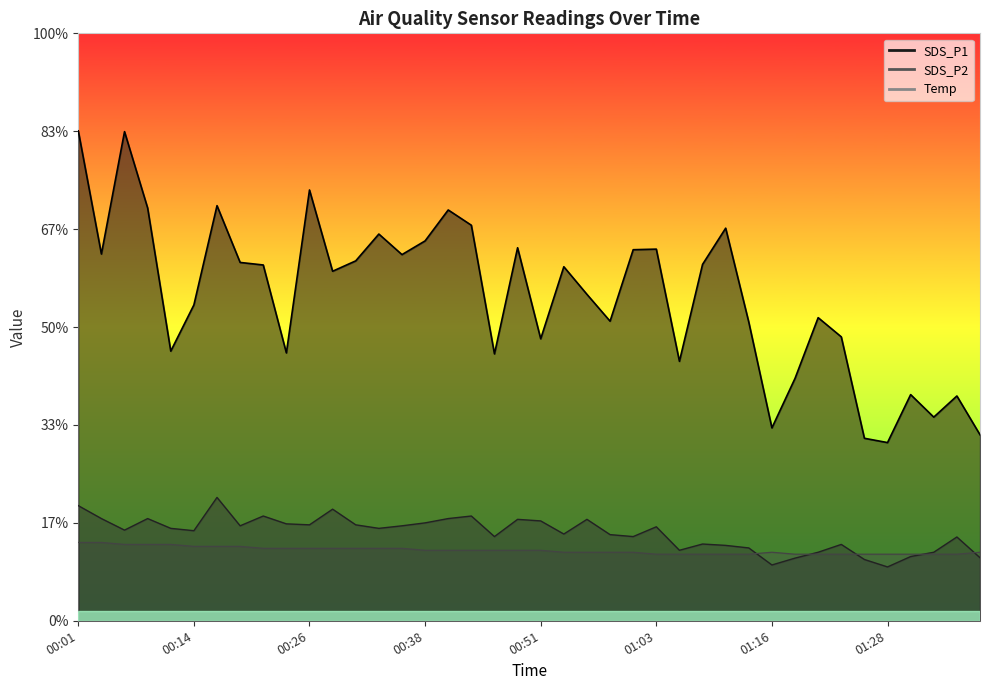

Is it true that Temp equals 3.9 at 00:09?

True